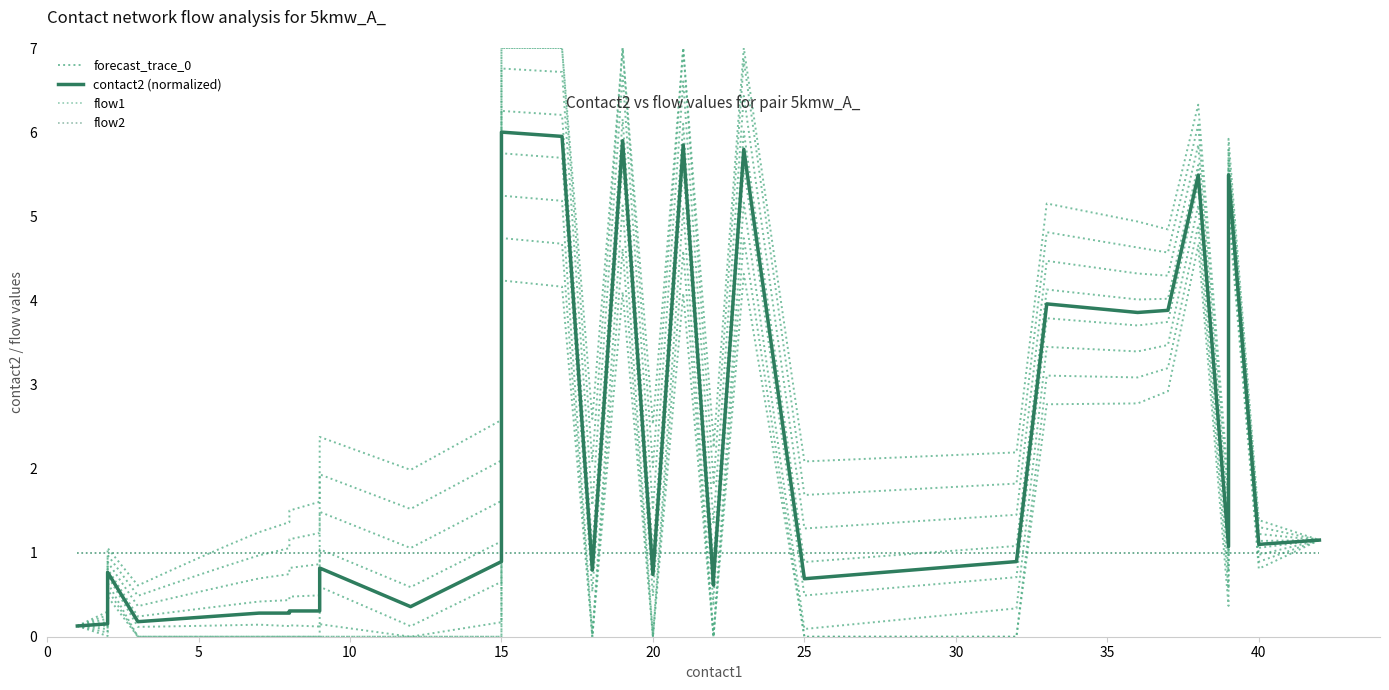

How many values in the forecast_trace_0 series exceed 0?

18